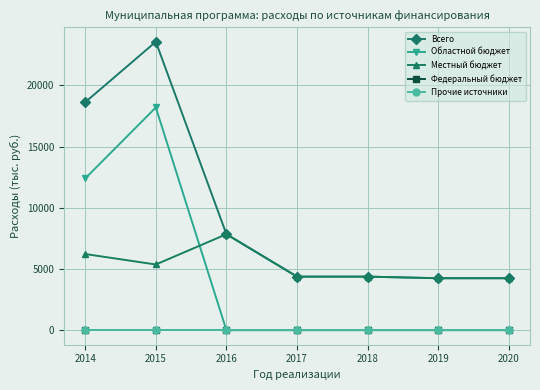

True or false: Местный бюджет and Федеральный бюджет cross at least once.

False